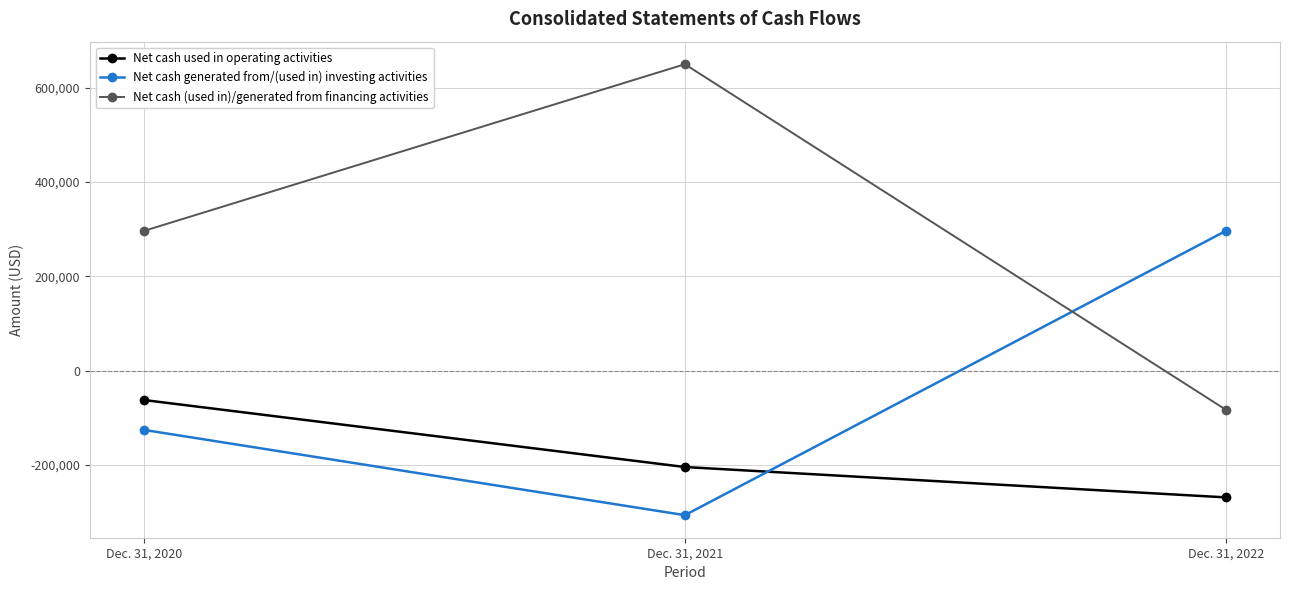

At which category is the sum across all series the highest?

Dec. 31, 2021